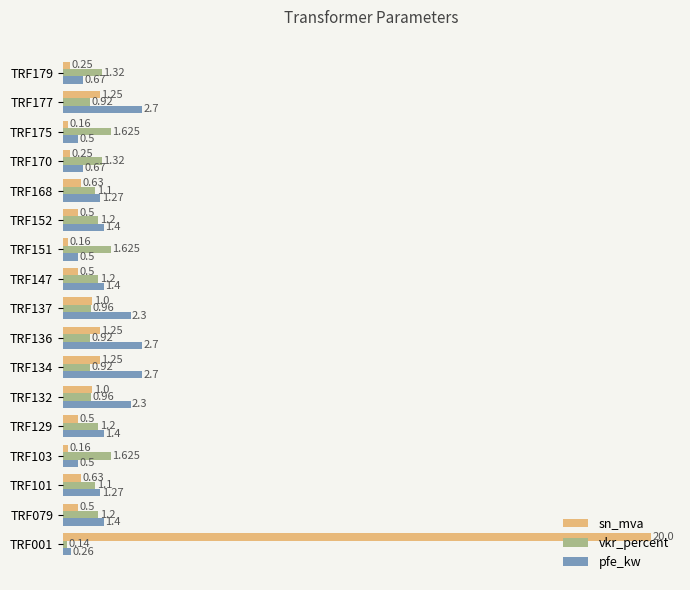

Rank the series by their average value, from highest to lowest.

sn_mva, pfe_kw, vkr_percent